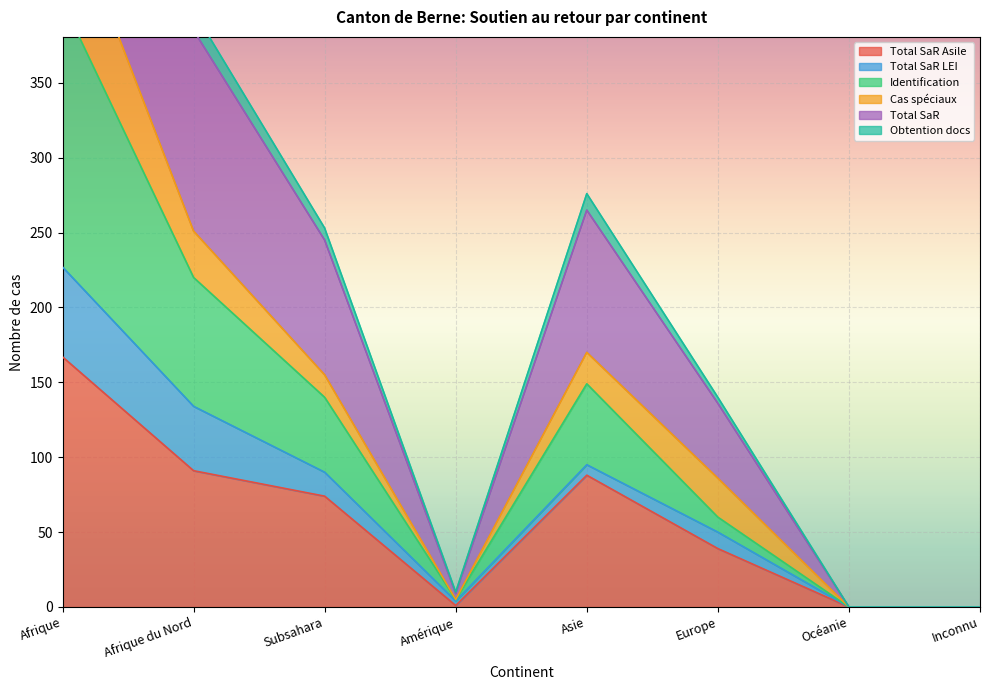

What is the label of the 8th point from the left?

Inconnu